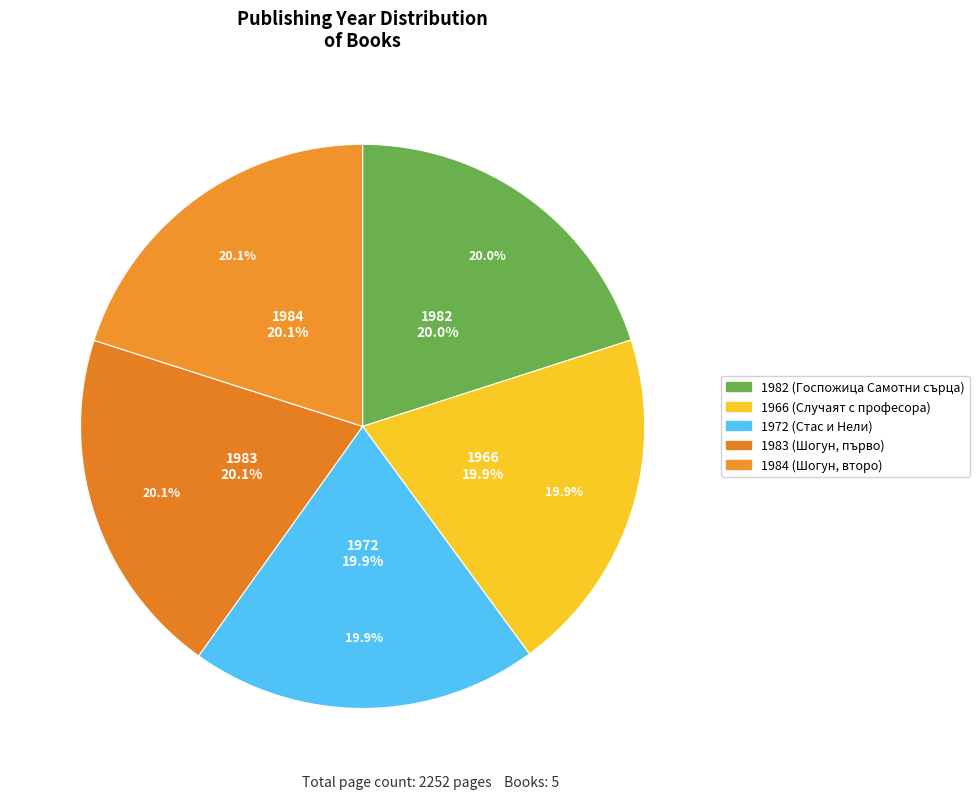

To the nearest percent, what percentage of the pie is 1984 (Шогун, второ)?

20%